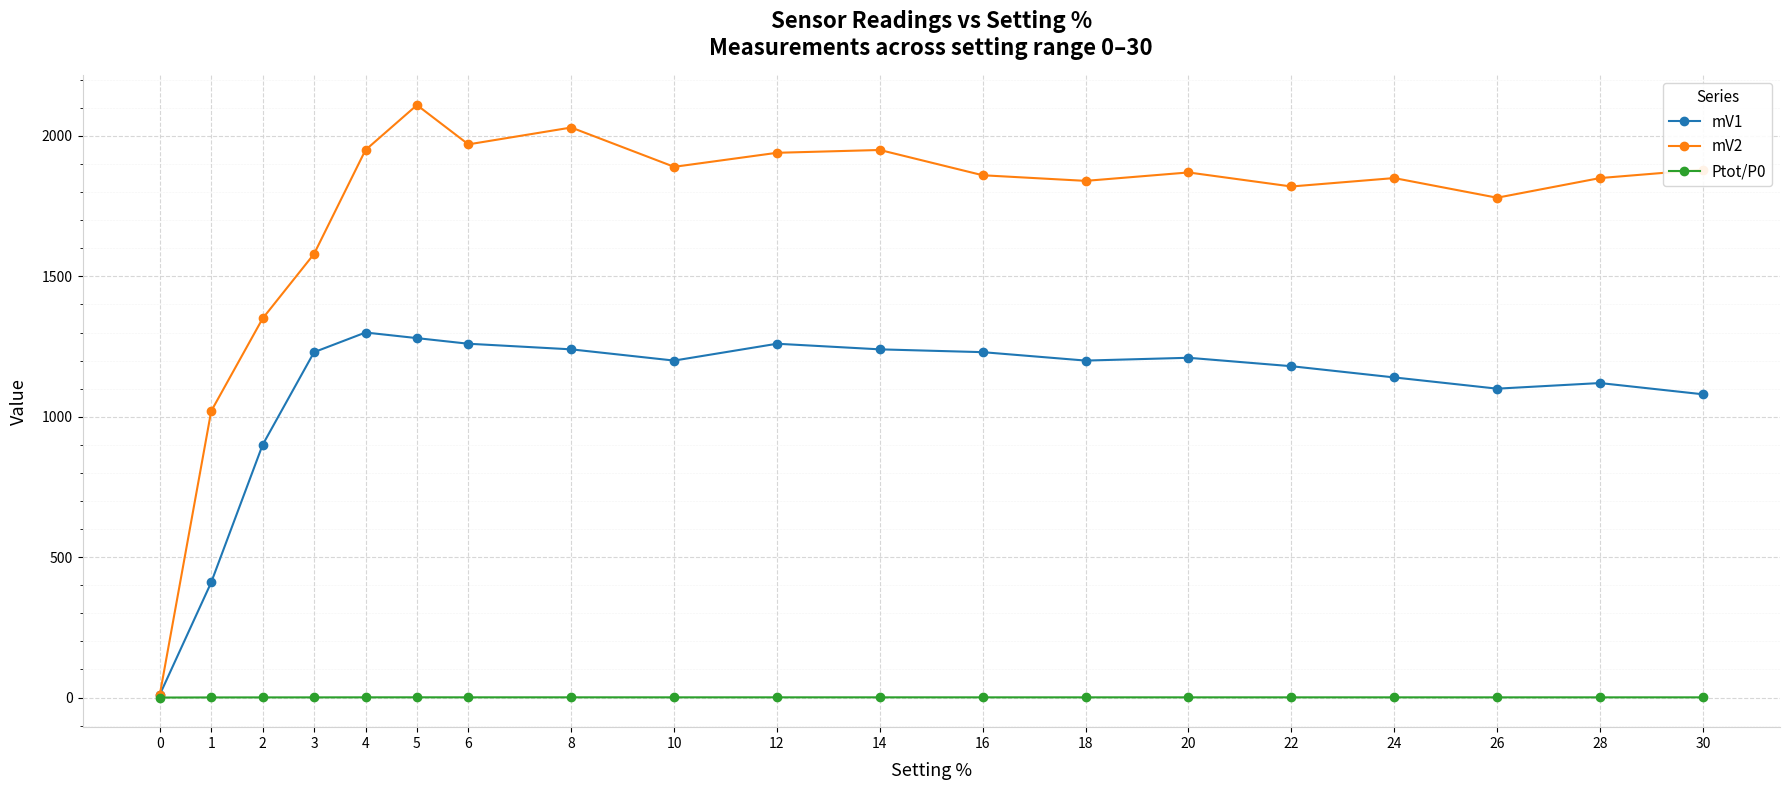

Which series has the largest total across all categories?

mV2